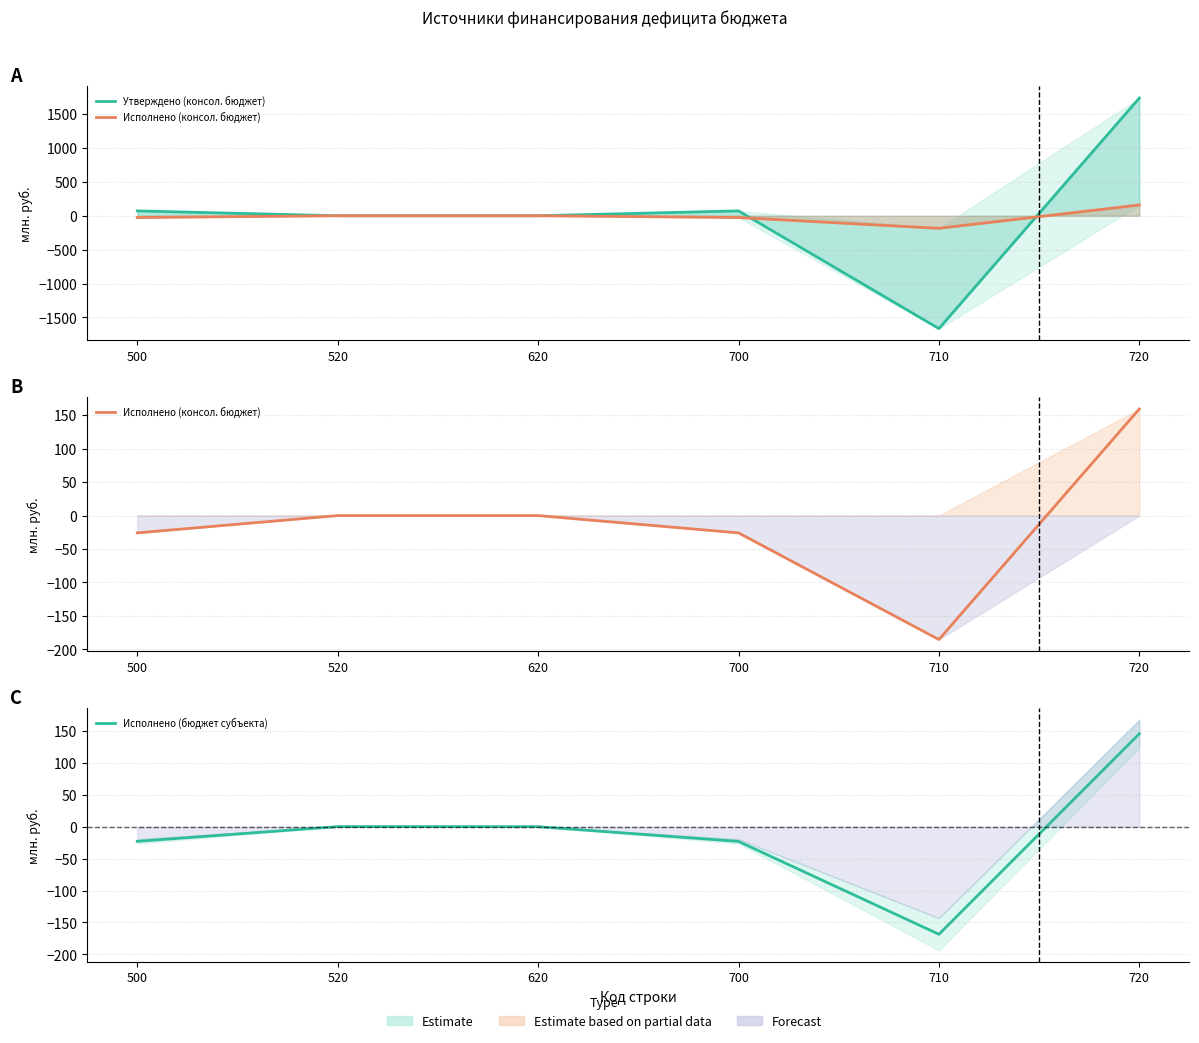

Is the value of Исполнено (бюджет субъекта) at 700 greater than the value of Утверждено (консол. бюджет) at 710?

Yes